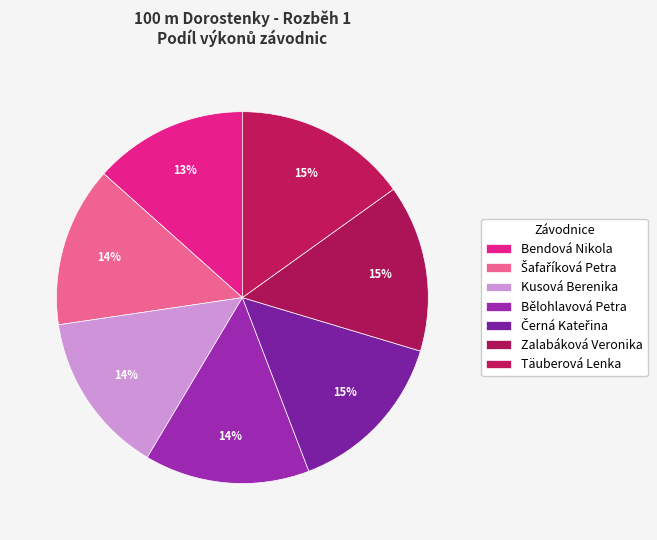

What percentage is the Zalabáková Veronika slice, to the nearest percent?

15%